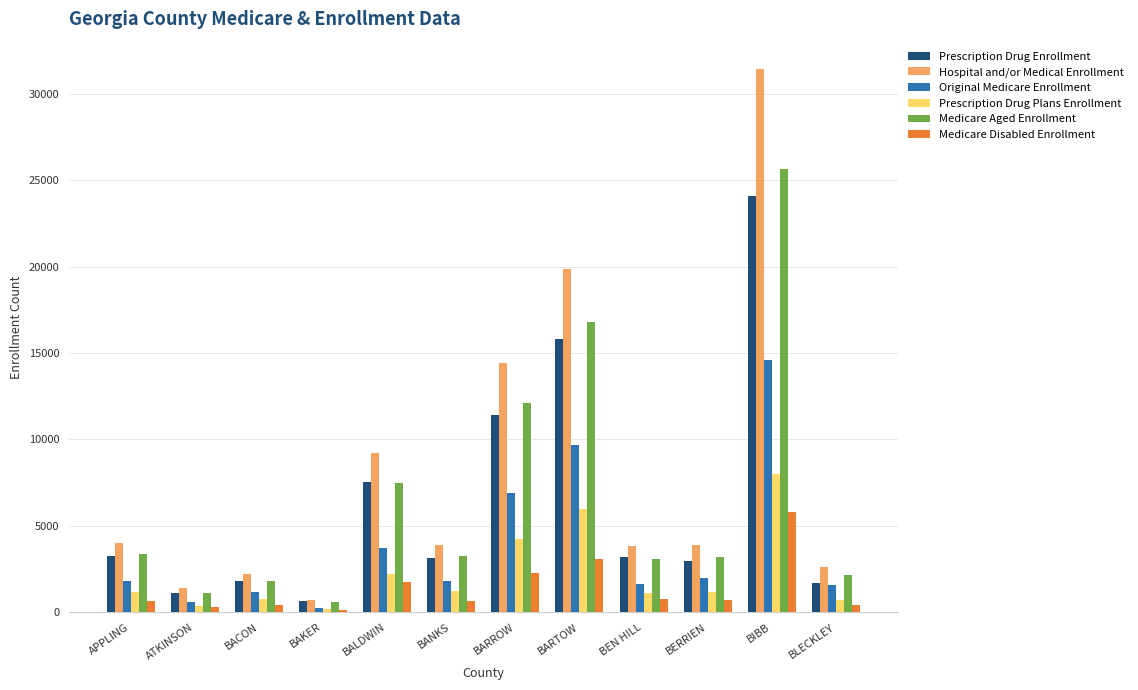

What is the difference between the second highest and minimum values in the Medicare Disabled Enrollment series?

2958